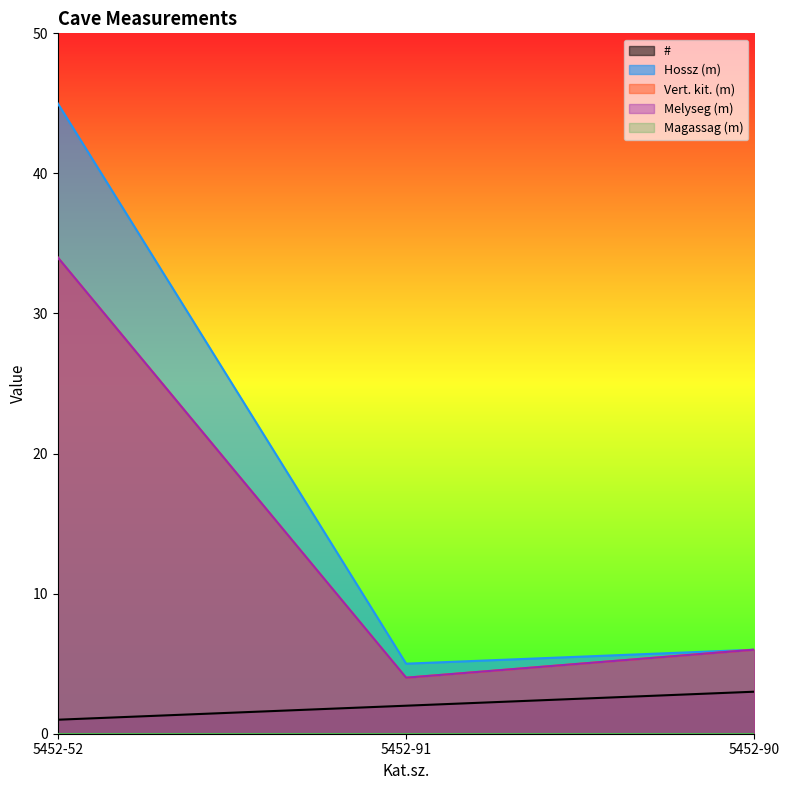

What is the sum of all Melyseg (m) values?

44